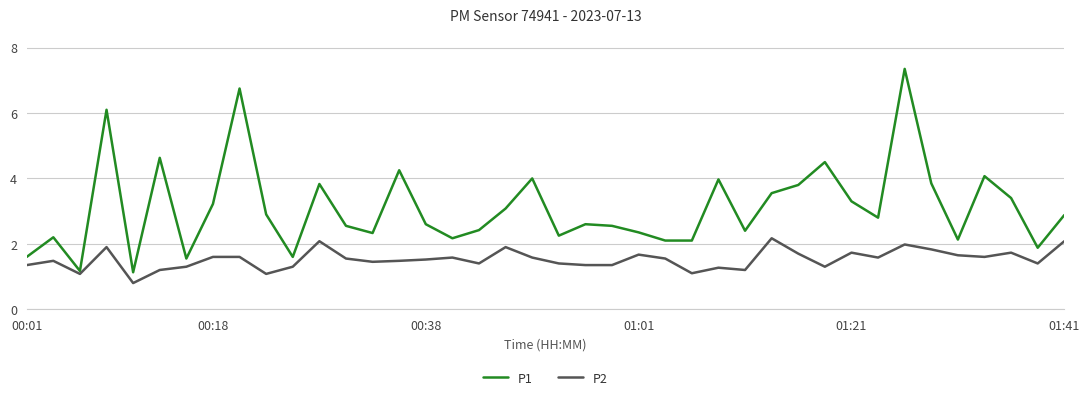

What is the minimum value for P1?

1.1